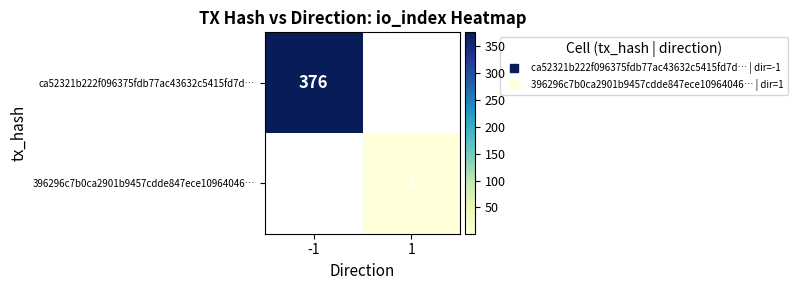

What is the smallest value displayed?

1.0